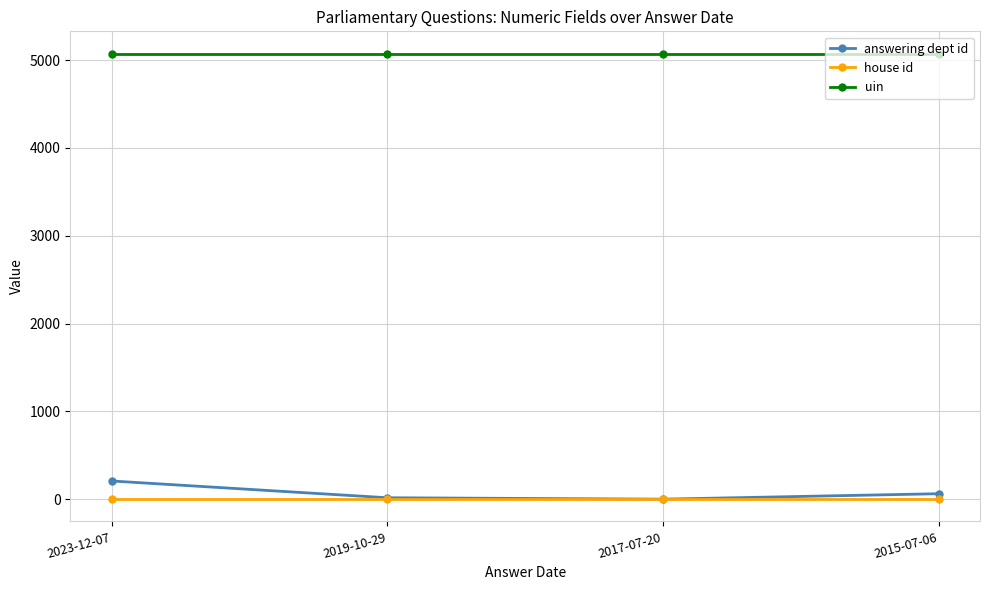

What is the maximum value shown in the chart?

5074